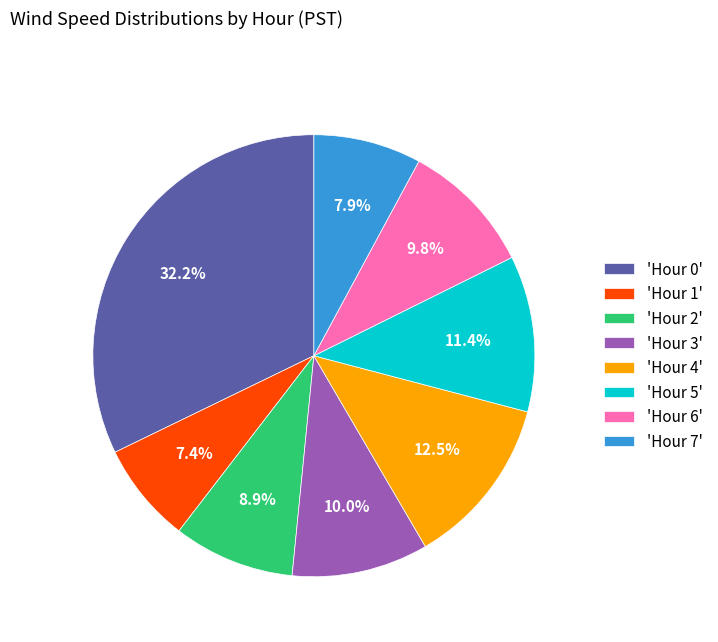

How many segments does this pie chart have?

8